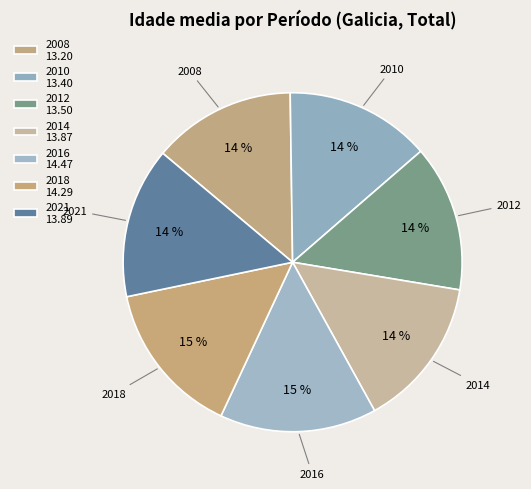

Is 2016 the majority of the pie?

No